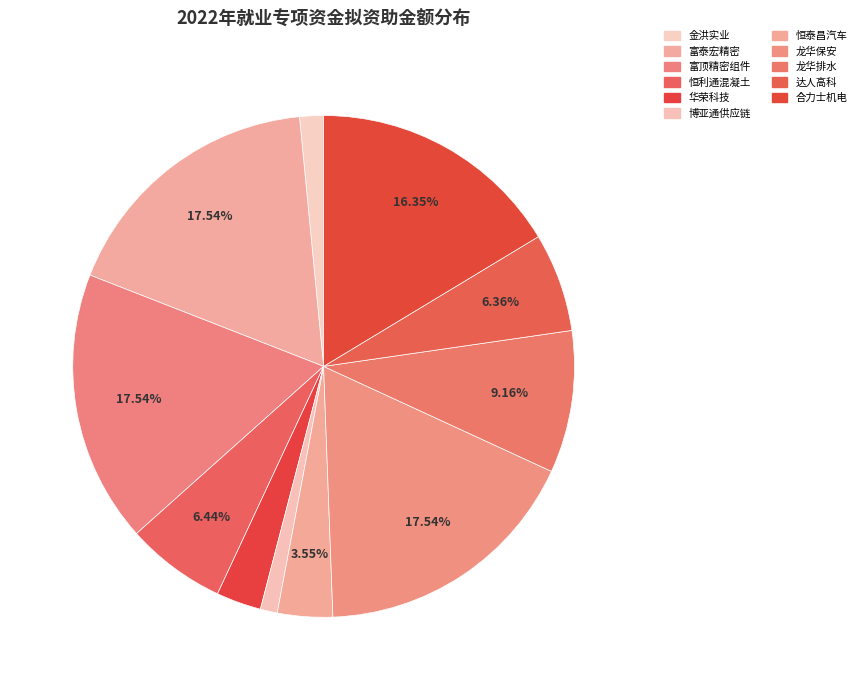

Count the number of slices in the pie.

11